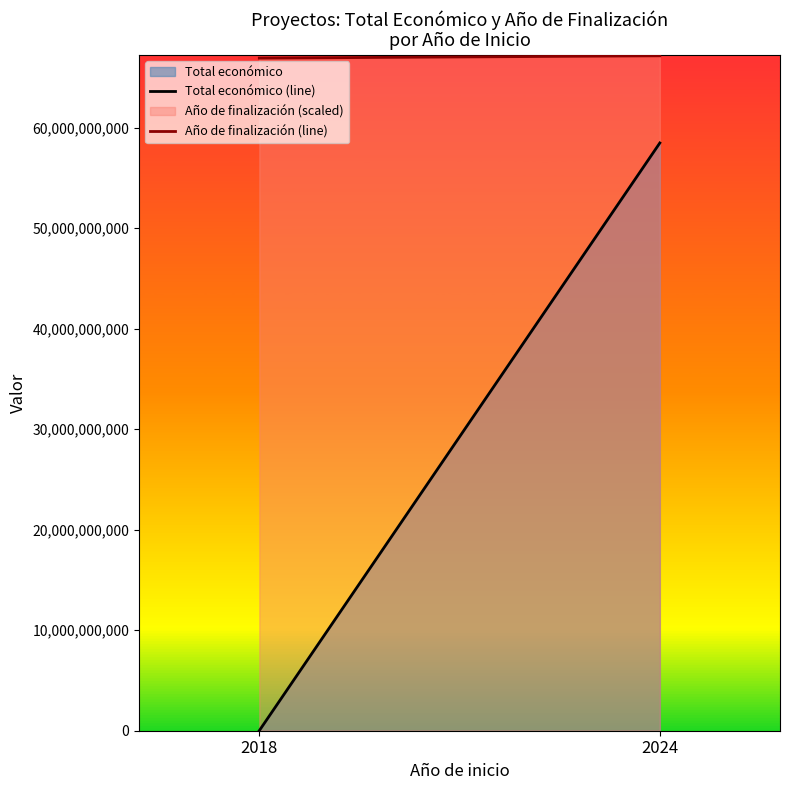

How many distinct data groups are displayed?

2